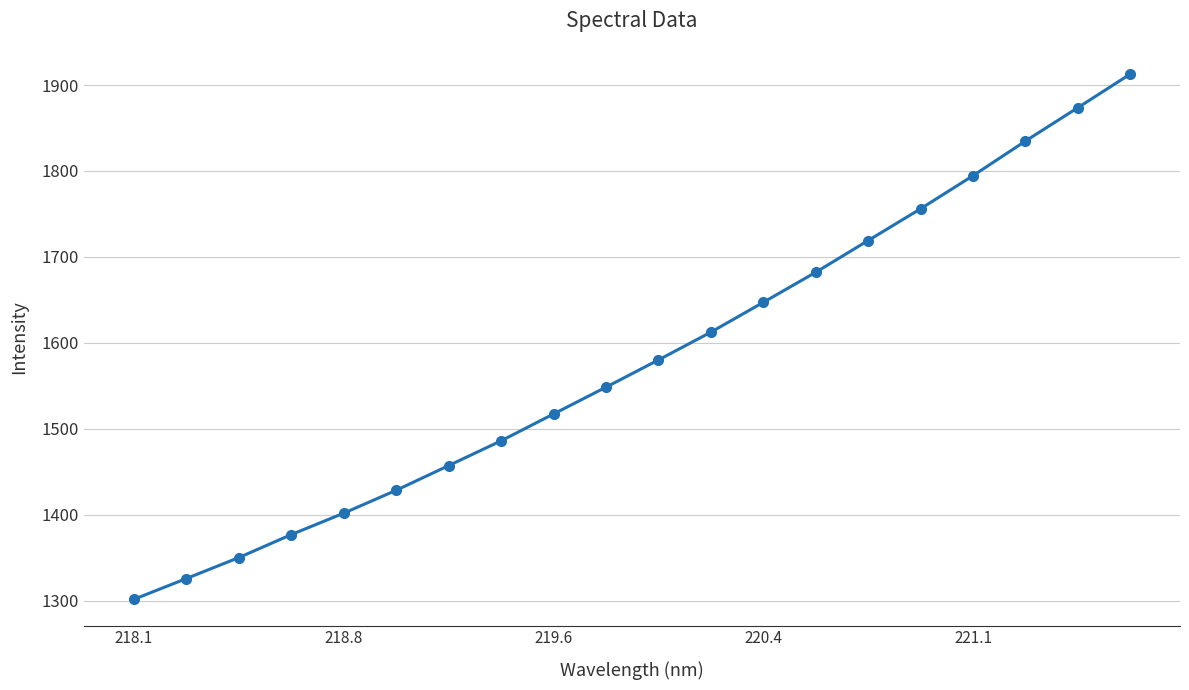

What is the value of the 15th point from the left?

1719.1